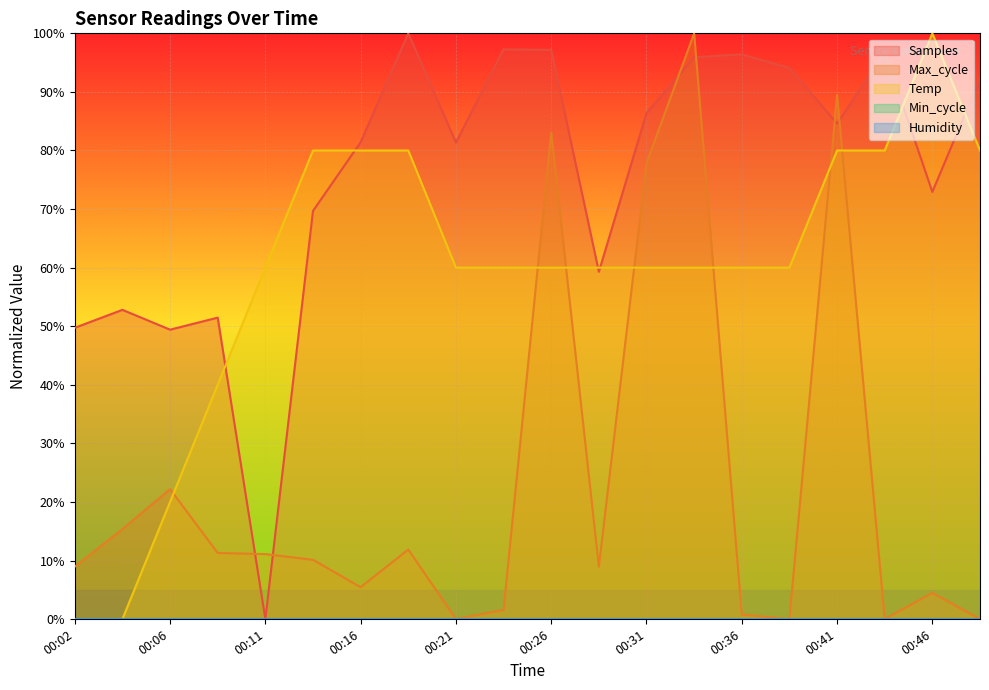

What is the difference between the Max_cycle values at 00:06 and 00:24?

20.6